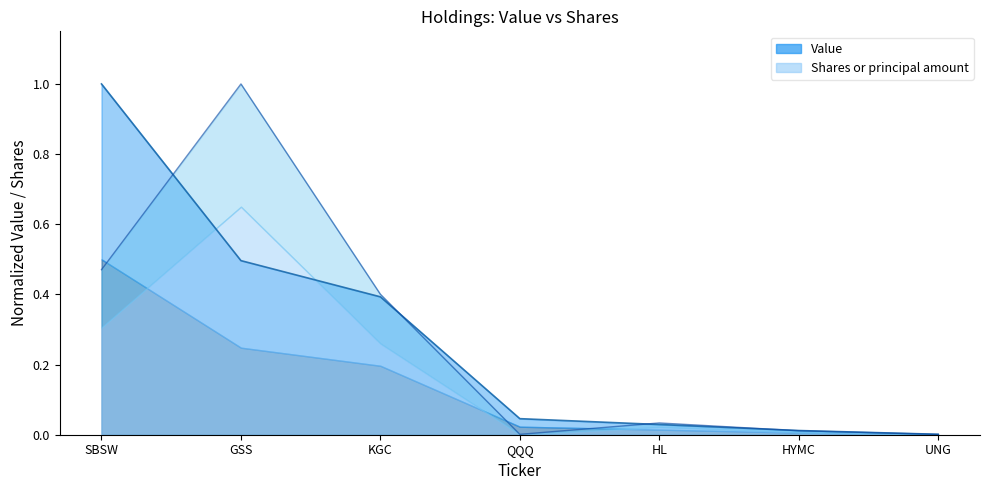

True or false: Shares or principal amount and Value intersect in this chart.

True